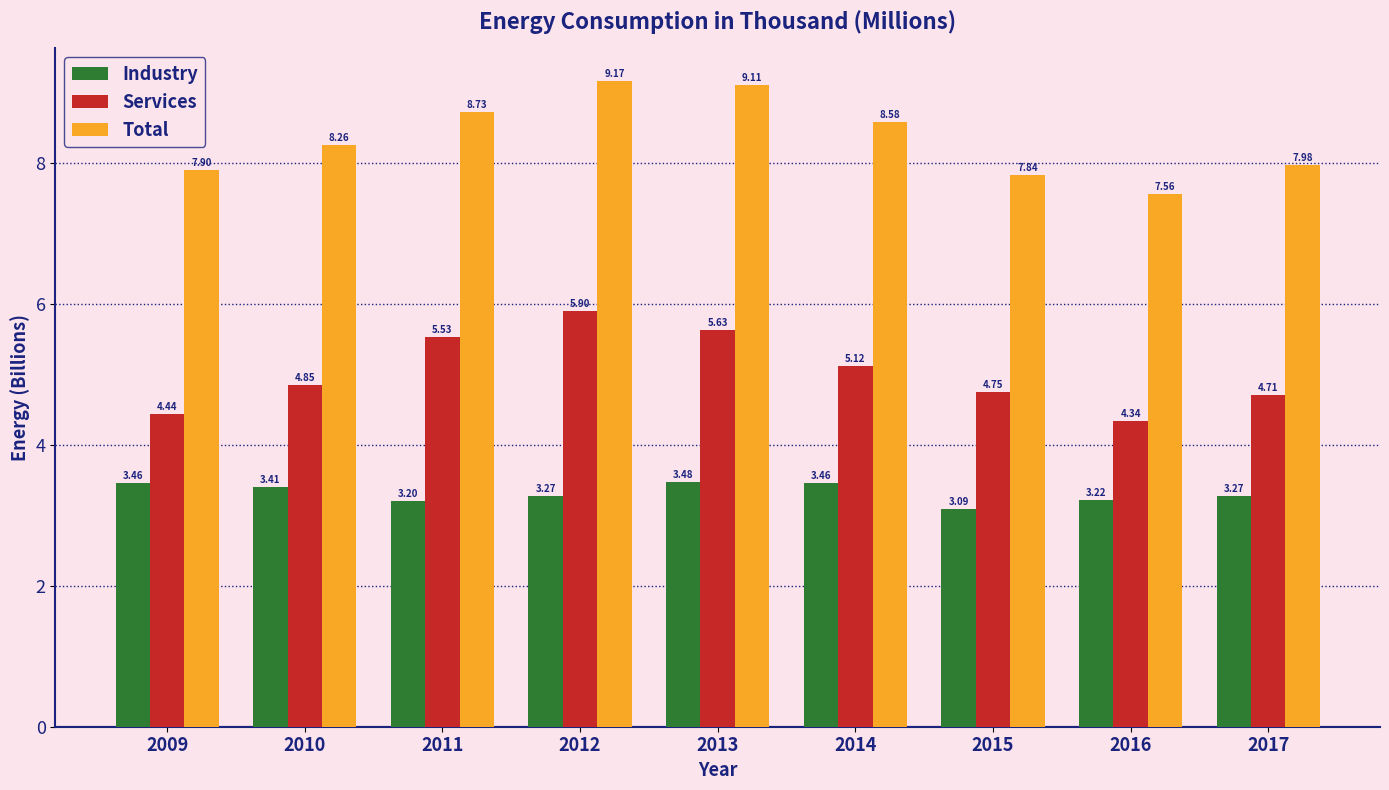

Is the value of Services at 2014 greater than the value of Total at 2012?

No